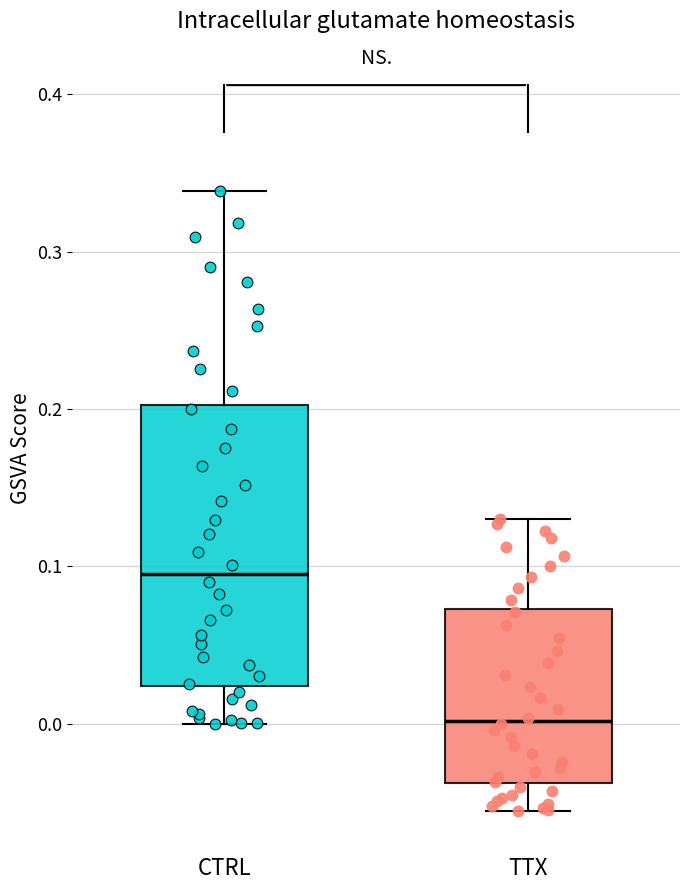

Where is the upper edge of the box for TTX on the y-axis? The values are not printed on the chart, so give them approximately, as read against the axis.

0.07